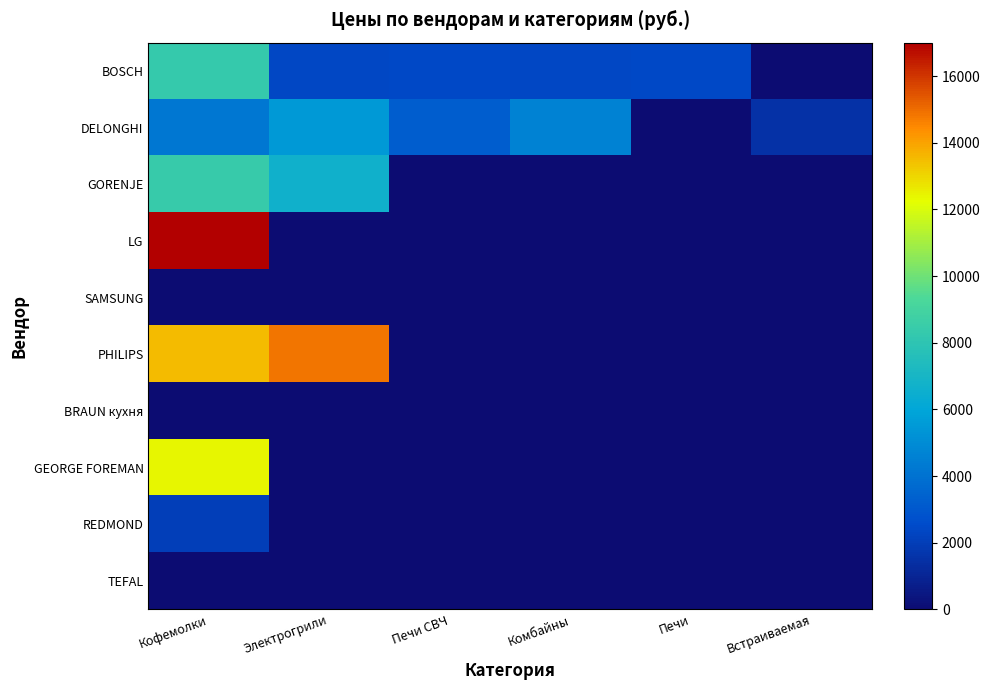

Which series changed the most between Кофемолки and Печи СВЧ?

LG